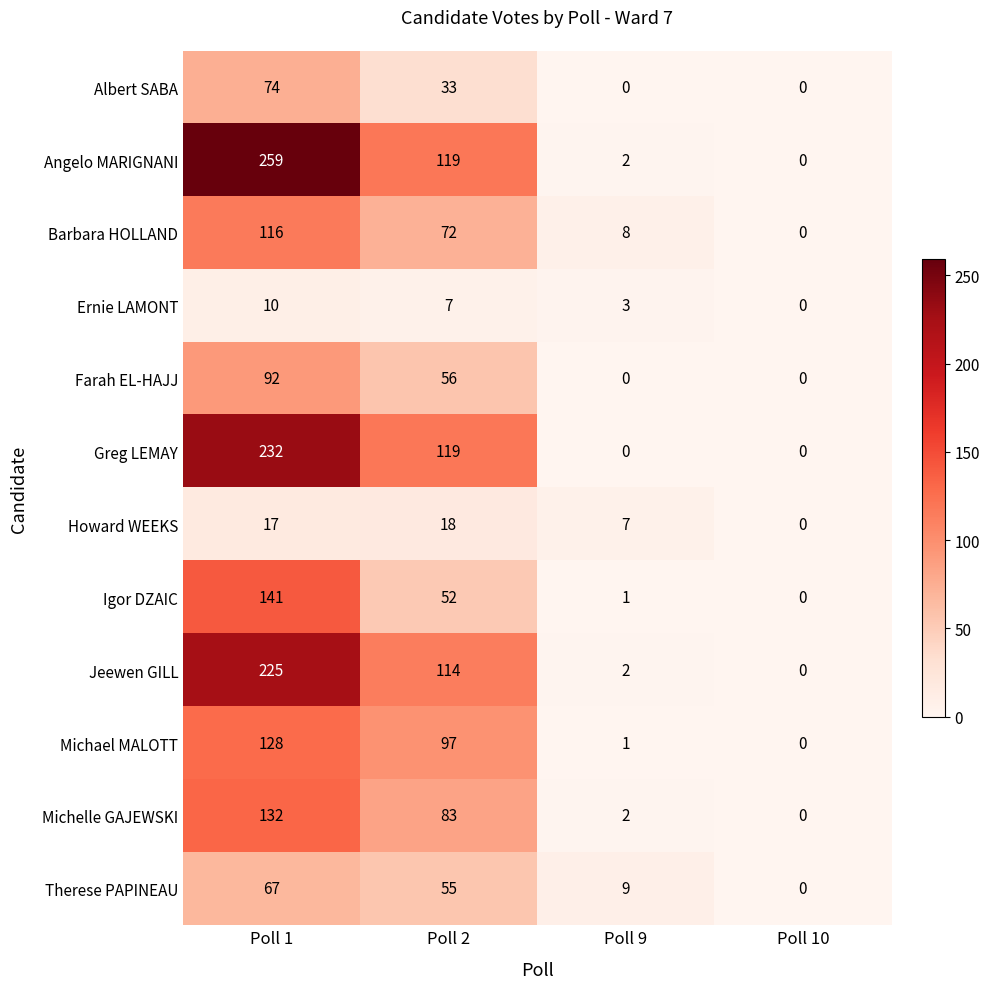

Which series has the widest spread of values?

Angelo MARIGNANI